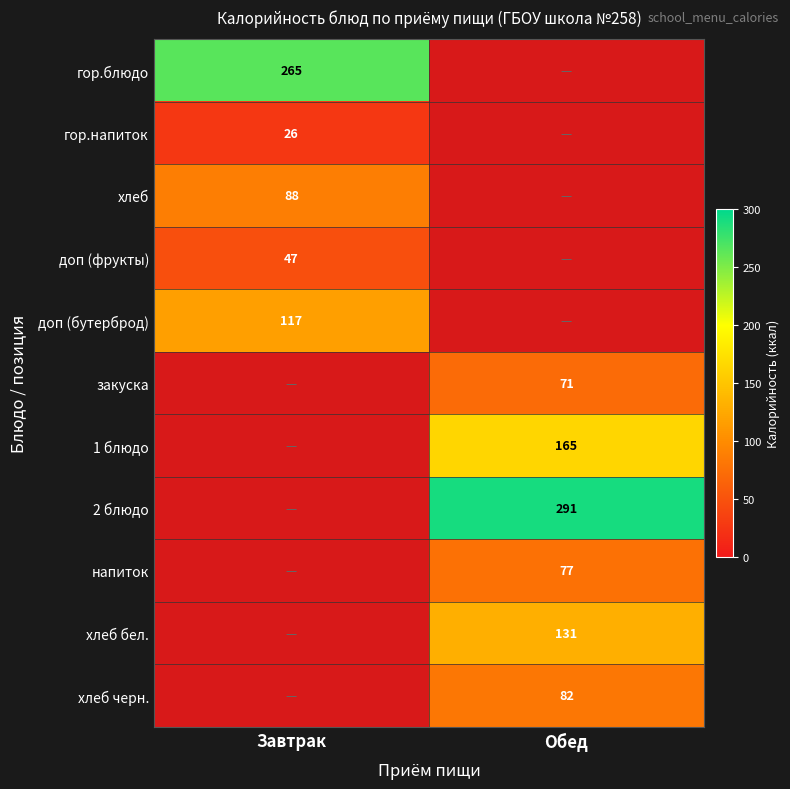

Between Завтрак and Обед, which is larger?

Обед